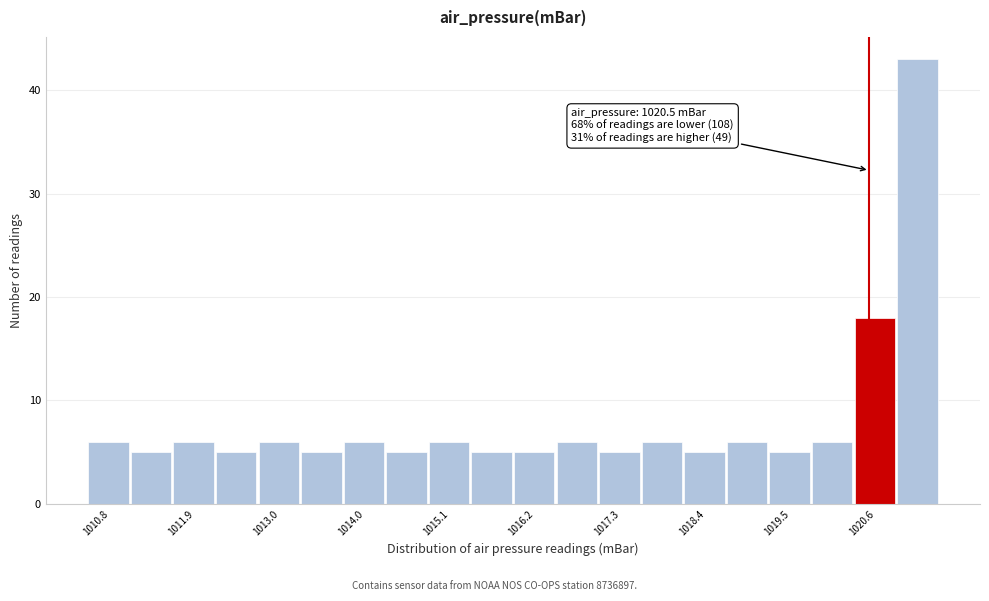

Around what value on the x-axis is the tallest bar? Give the approximate position of its centre, as read against the axis.

1021.2